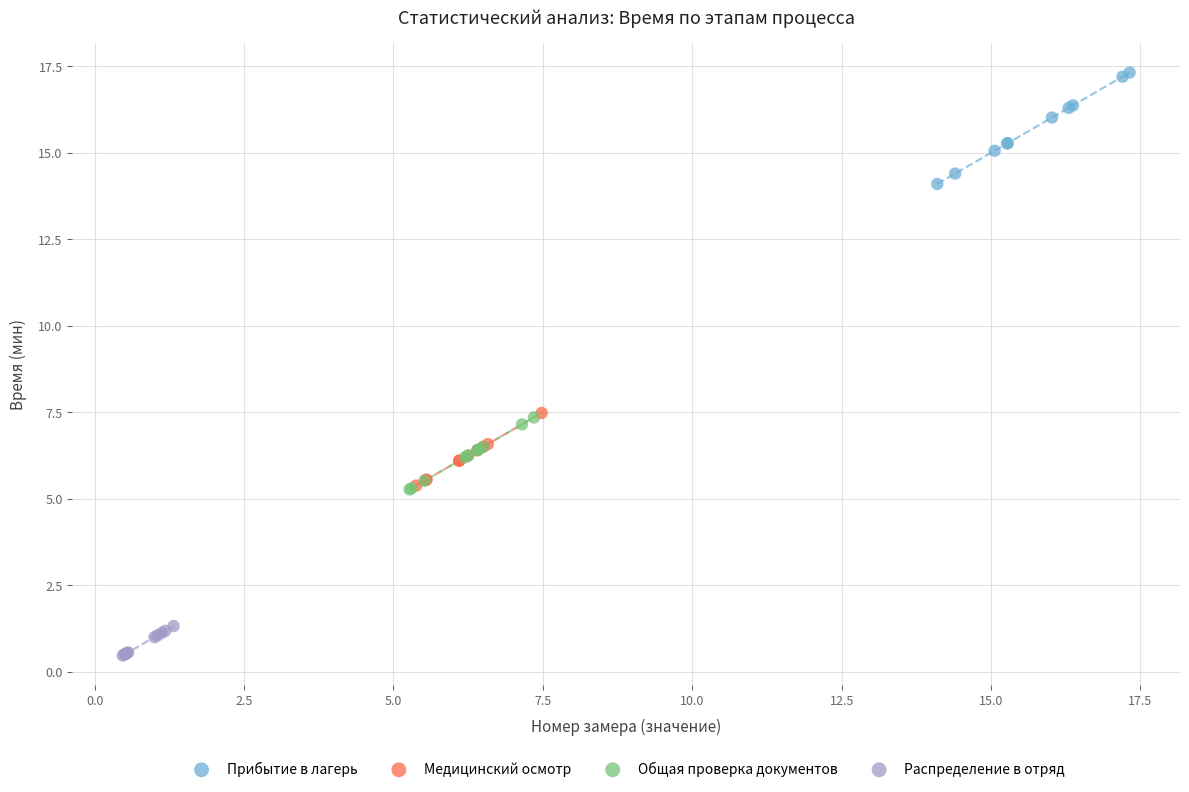

Which series contains the lowest Y value?

Распределение в отряд